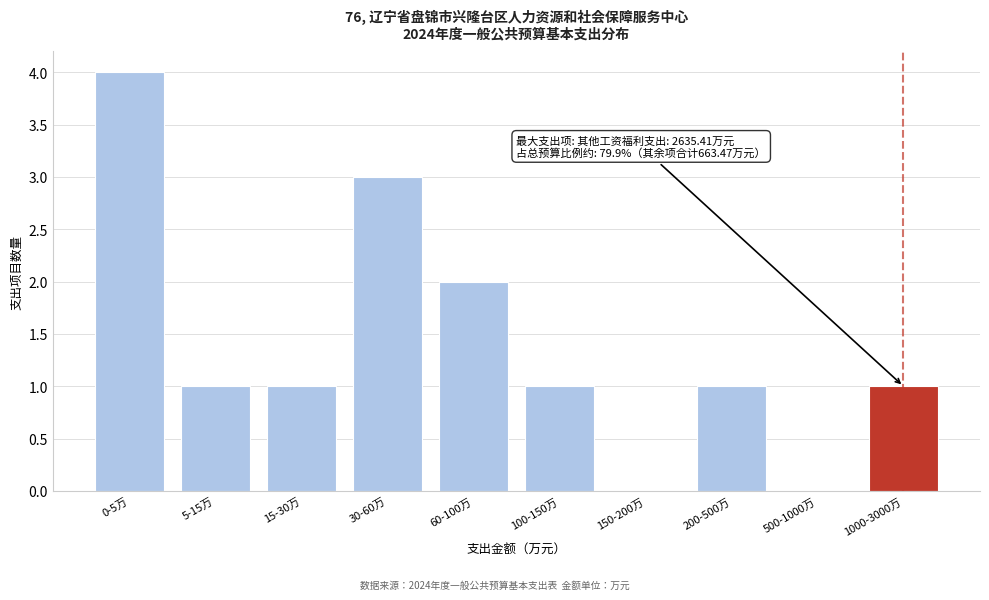

Reading left to right, transcribe all the data shown in this chart.

0-5万=4	5-15万=1	15-30万=1	30-60万=3	60-100万=2	100-150万=1	150-200万=0	200-500万=1	500-1000万=0	1000-3000万=1